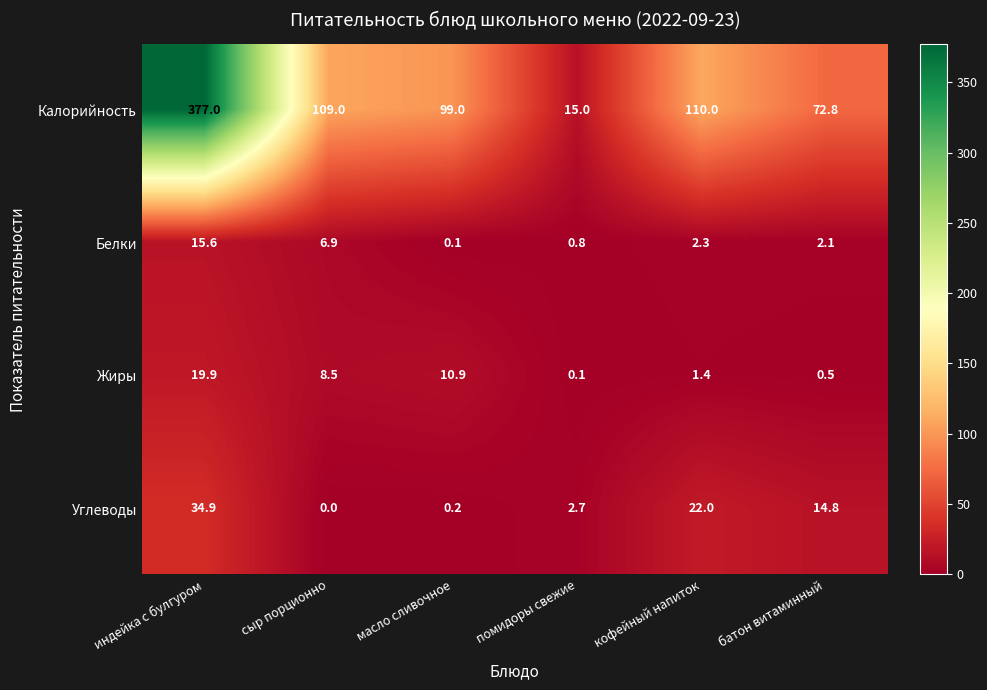

At which category does the chart reach its peak across all series?

индейка с булгуром